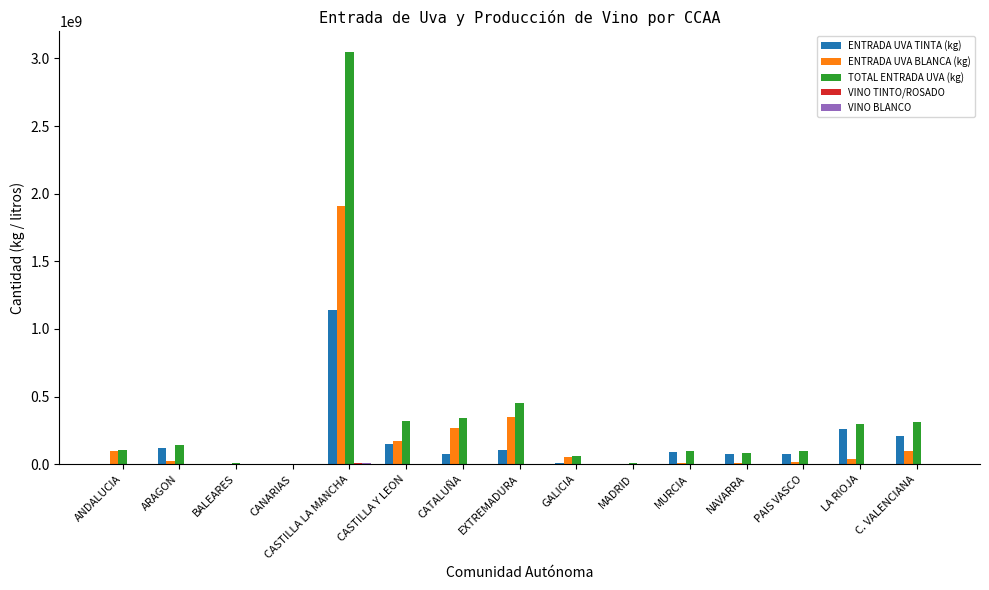

The TOTAL ENTRADA UVA (kg) series shows 94235484 at PAIS VASCO. True or false?

True